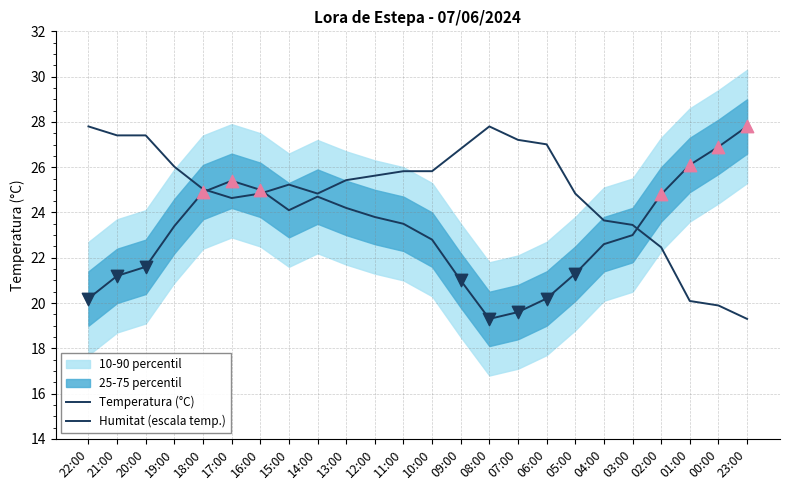

Is the value of Temperatura (°C) at 00:00 greater than the value of Humitat (escala temp.) at 03:00?

Yes